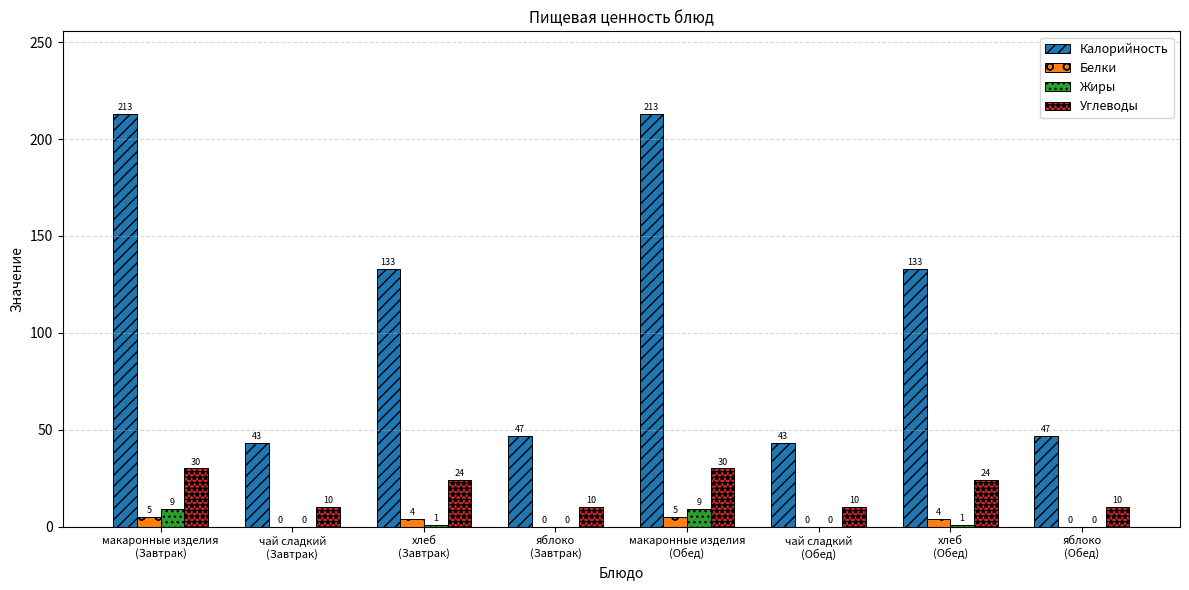

How many distinct data groups are displayed?

4